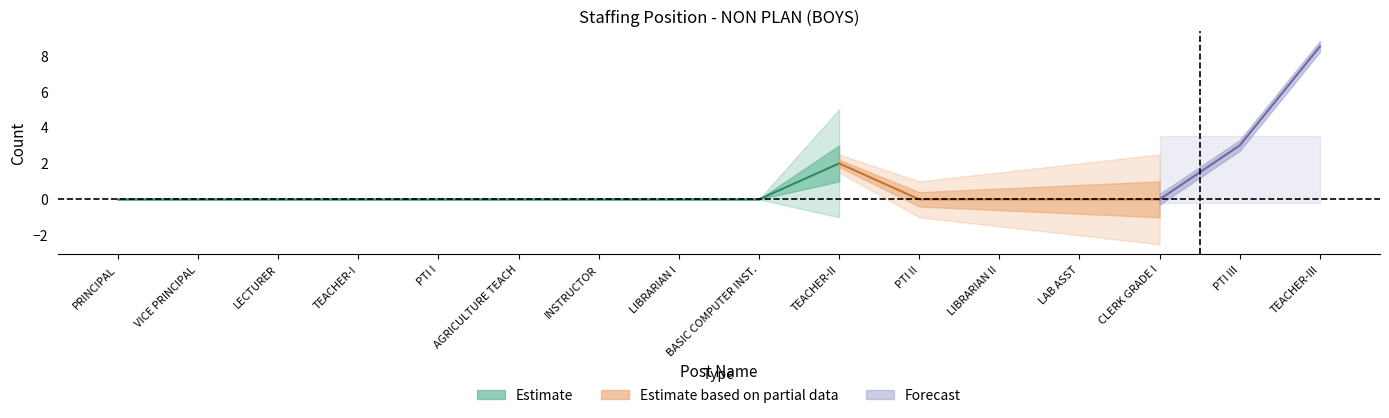

The value of Adhoc Appointments at LIBRARIAN II is 0. True or false?

True